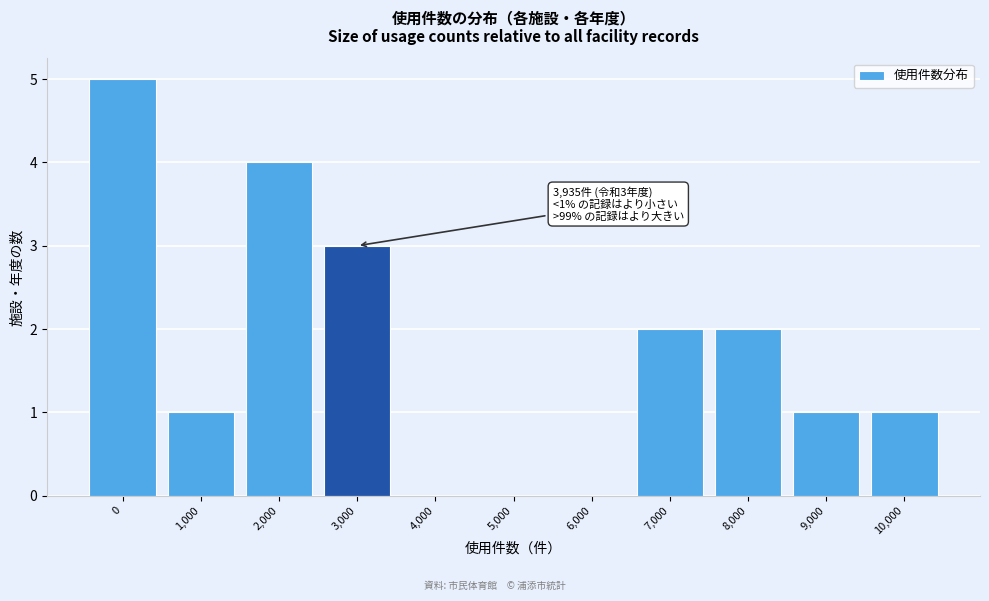

Reading left to right, list all the values displayed in this chart.

0=5	1,000=1	2,000=4	3,000=3	4,000=0	5,000=0	6,000=0	7,000=2	8,000=2	9,000=1	10,000=1